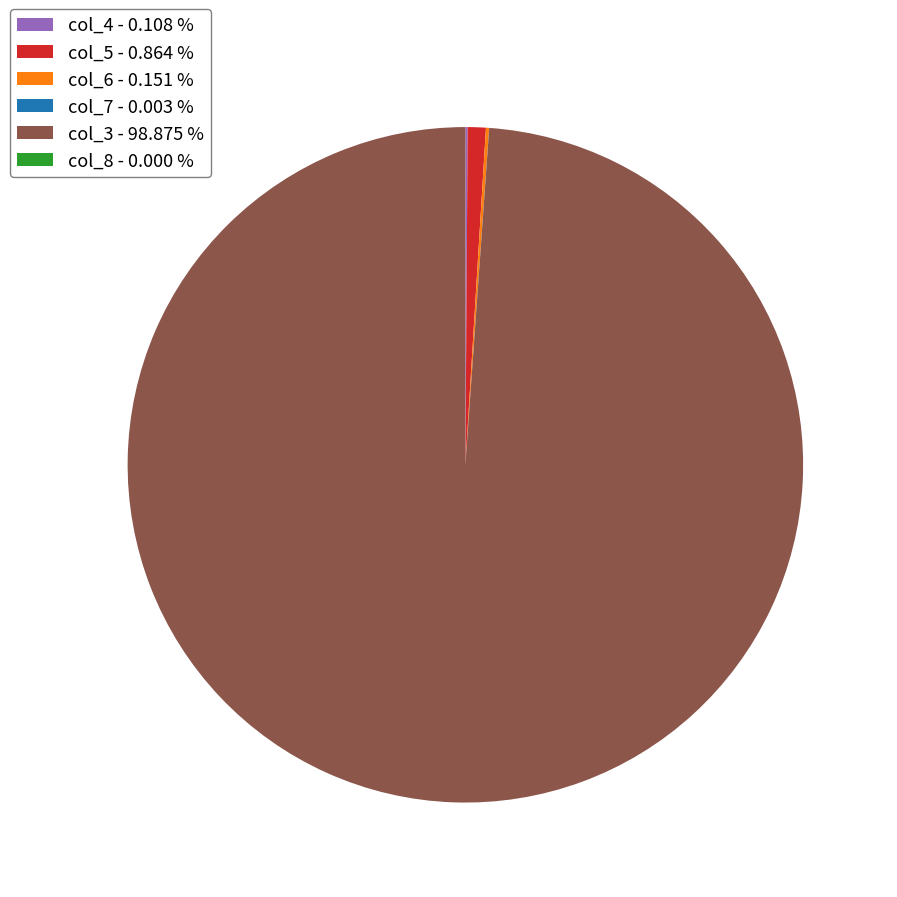

Is col_3 - 98.875 % the majority of the pie?

Yes